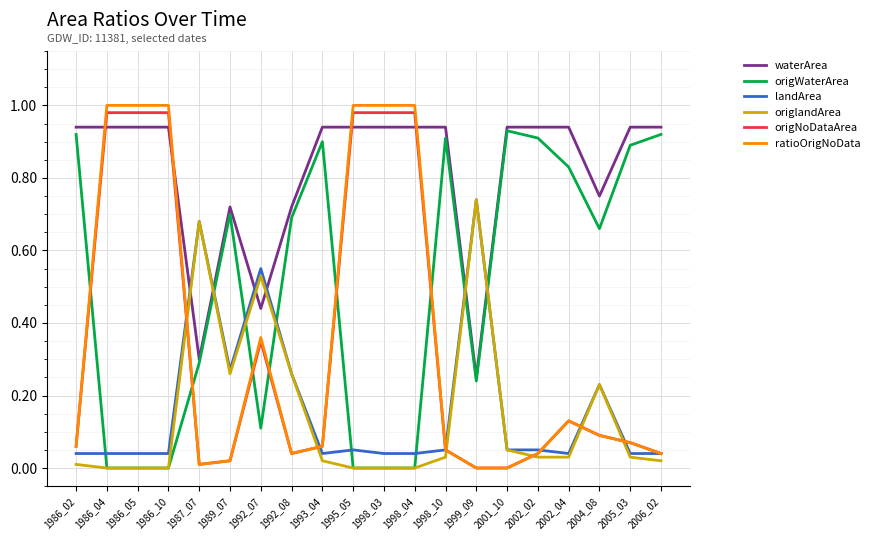

How many intersections are there between waterArea and origNoDataArea?

4